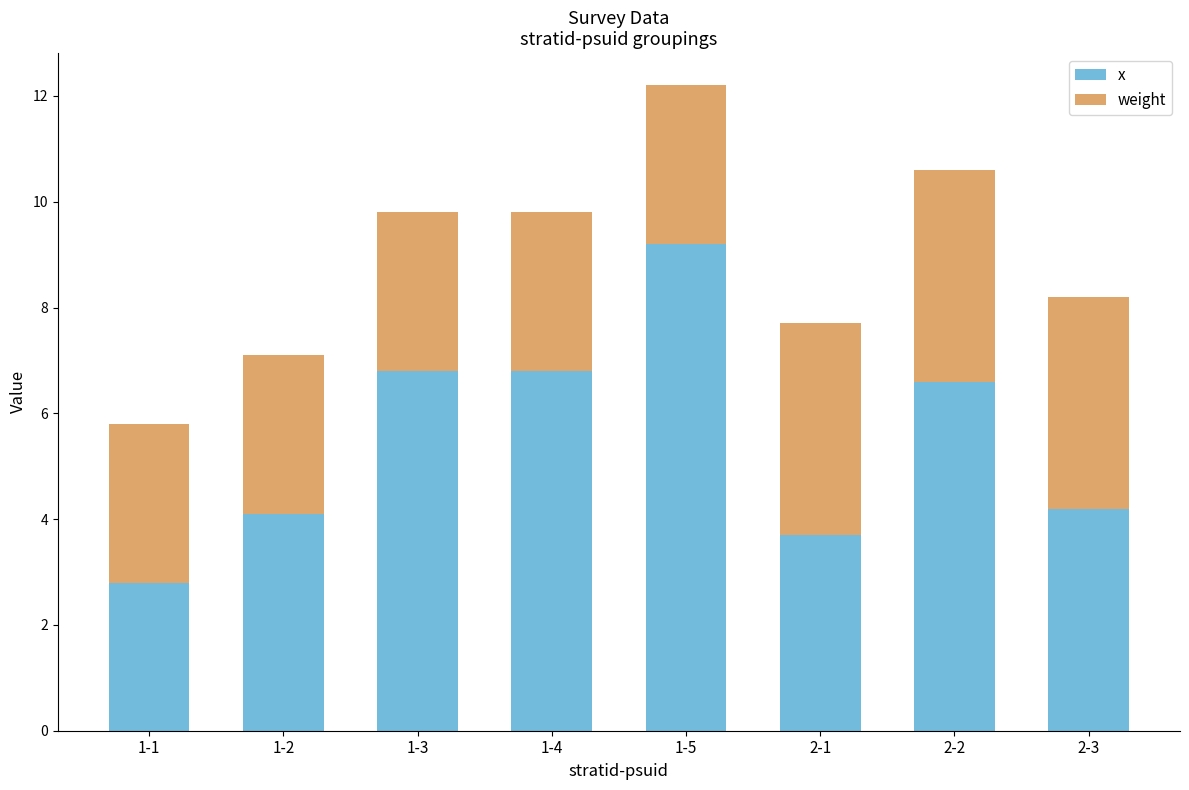

At which category is the sum across all series the highest?

1-5